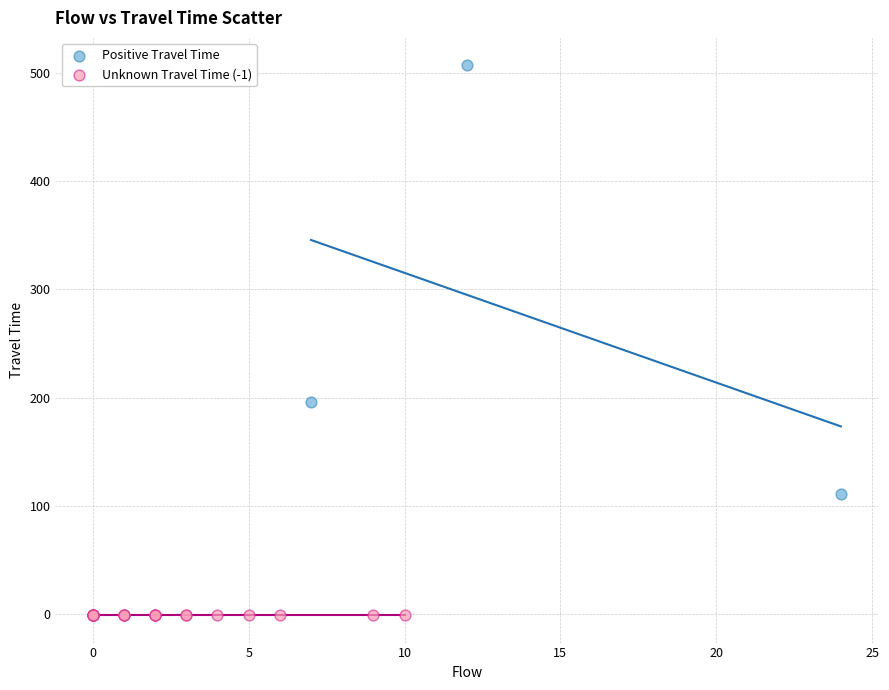

Which series contains the highest Y value?

Positive Travel Time